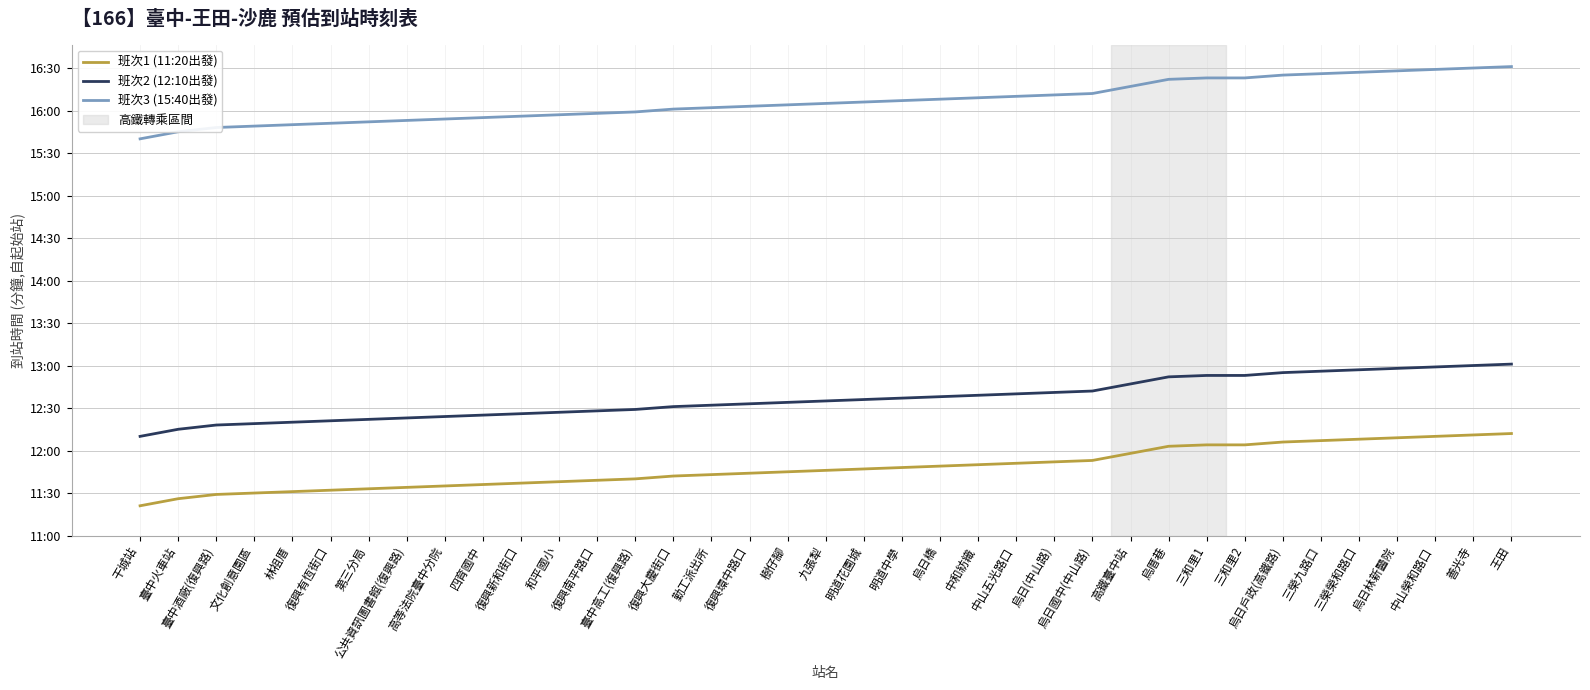

Does the chart display data point markers on the line(s)?

No